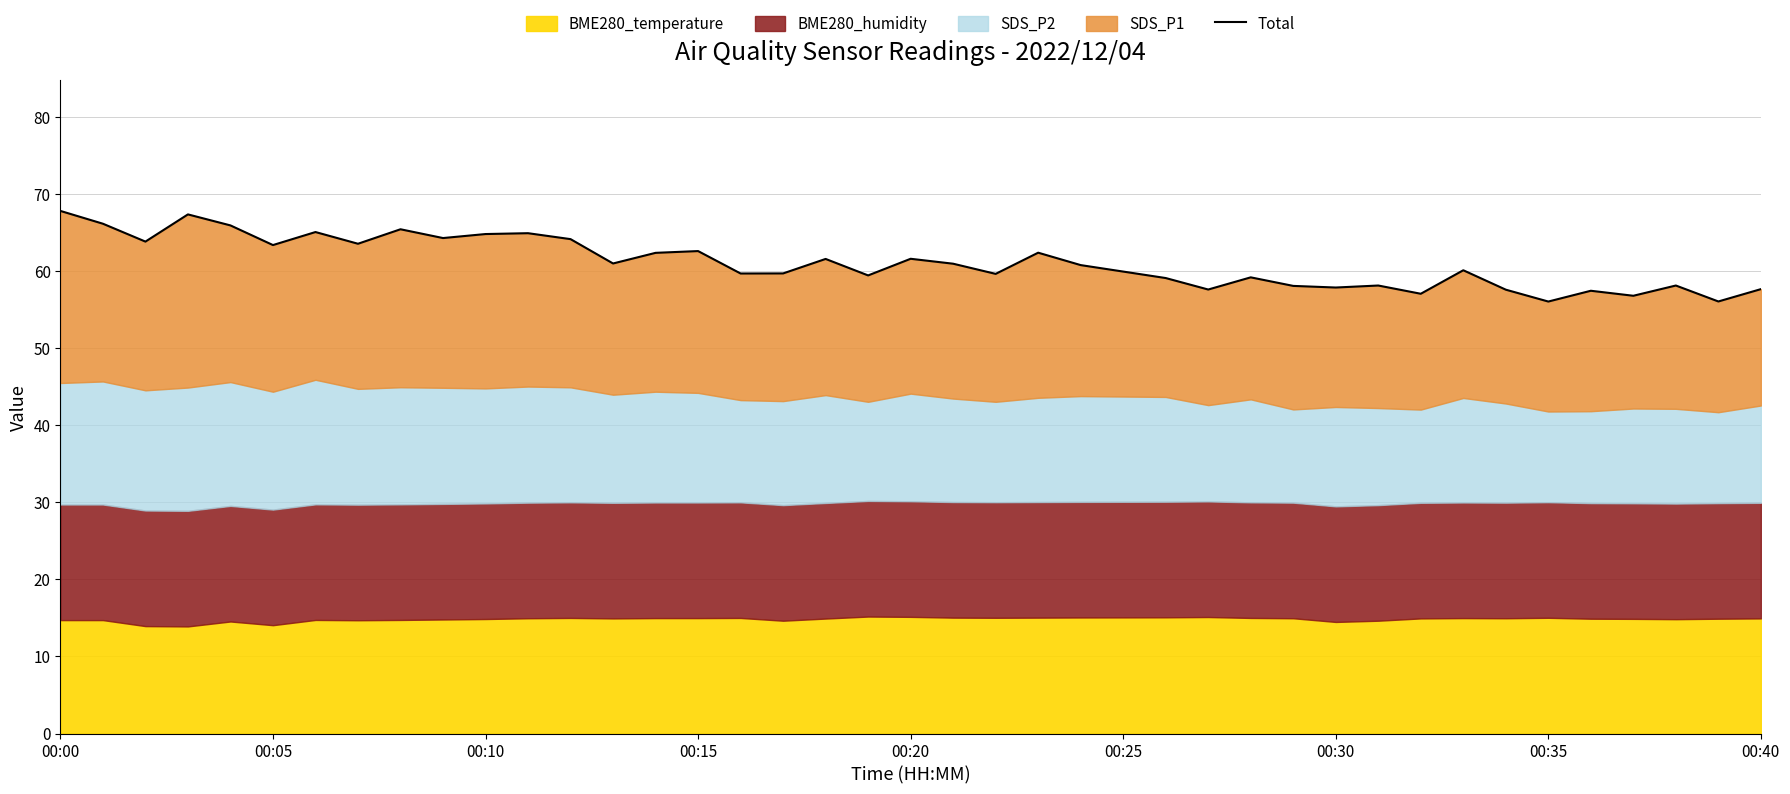

How many interior local peaks (higher than both neighbors) does the data have?

13